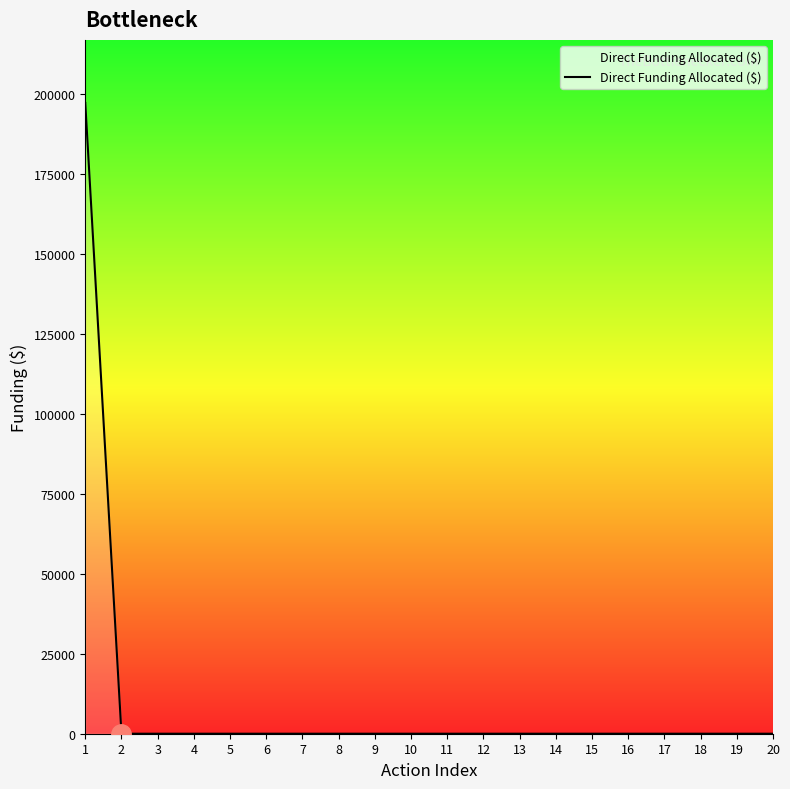

What is the difference between the maximum and minimum values?

197105